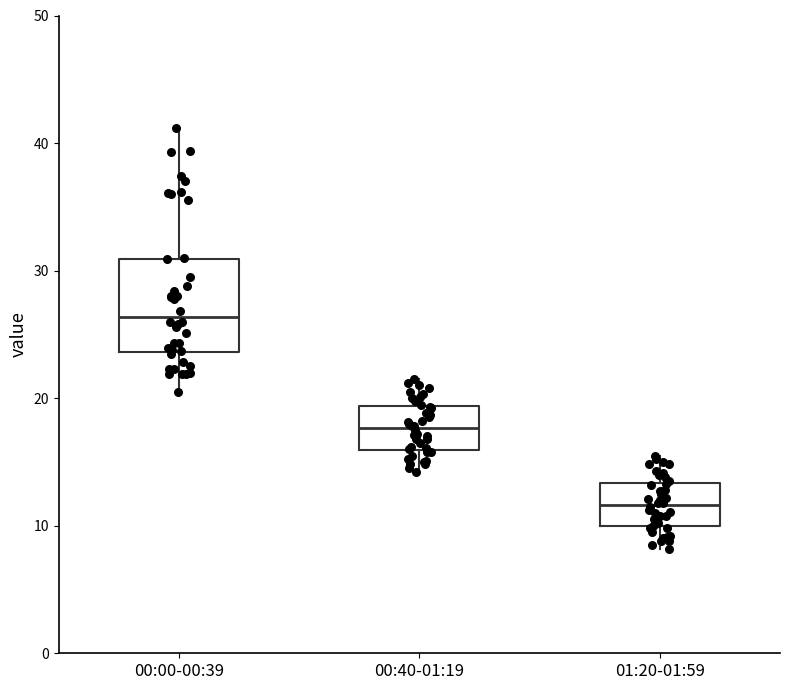

Which box is the tallest, from its lower edge to its upper edge?

00:00-00:39